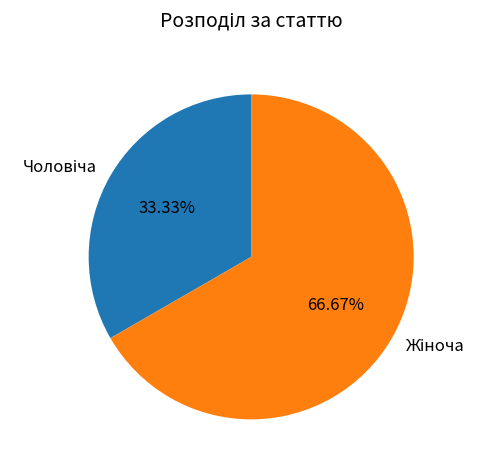

Is there any slice that represents more than half of the pie?

Yes